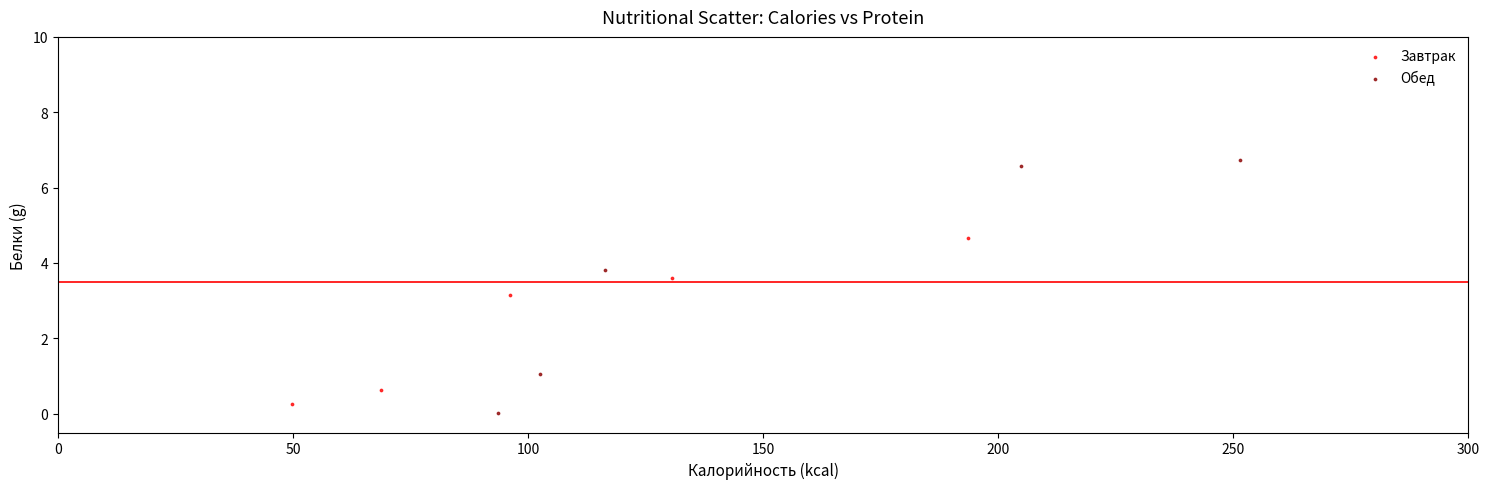

Which series has the widest spread of Y values?

Обед